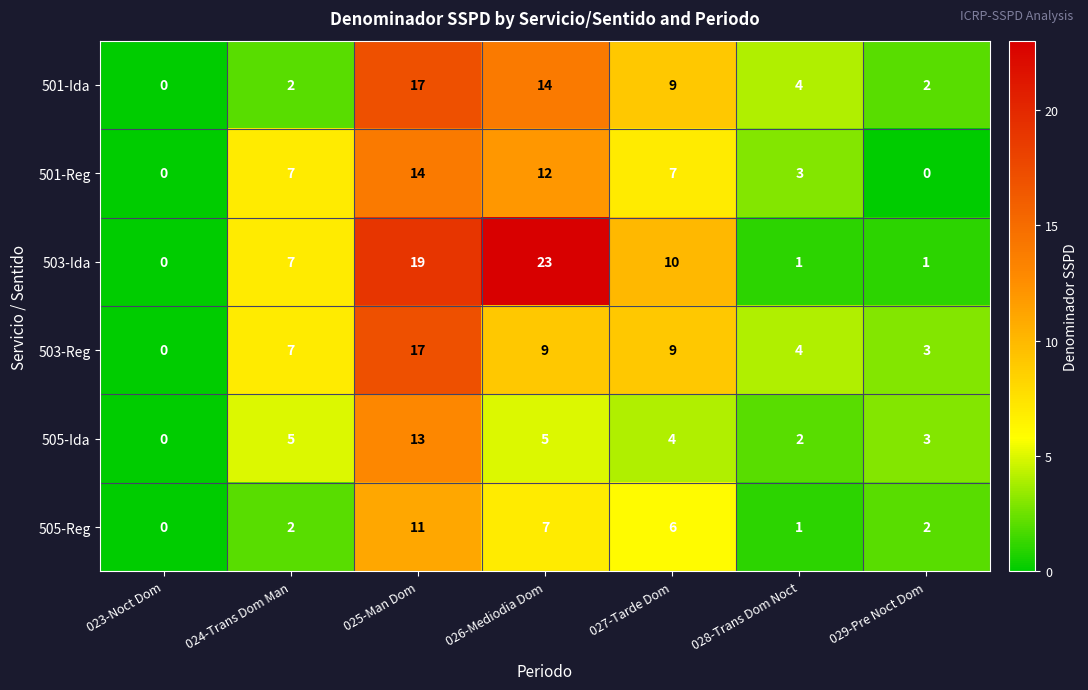

The value of 503-Reg at 028-Trans Dom Noct is 4. True or false?

True